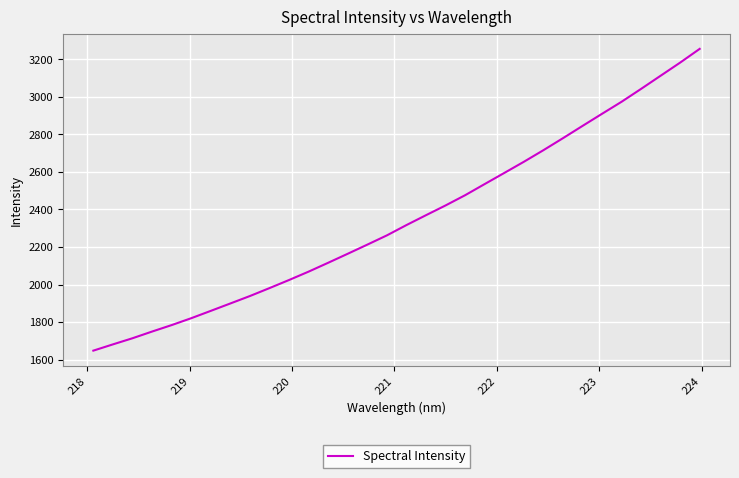

What is the maximum value shown in the chart?

3256.4